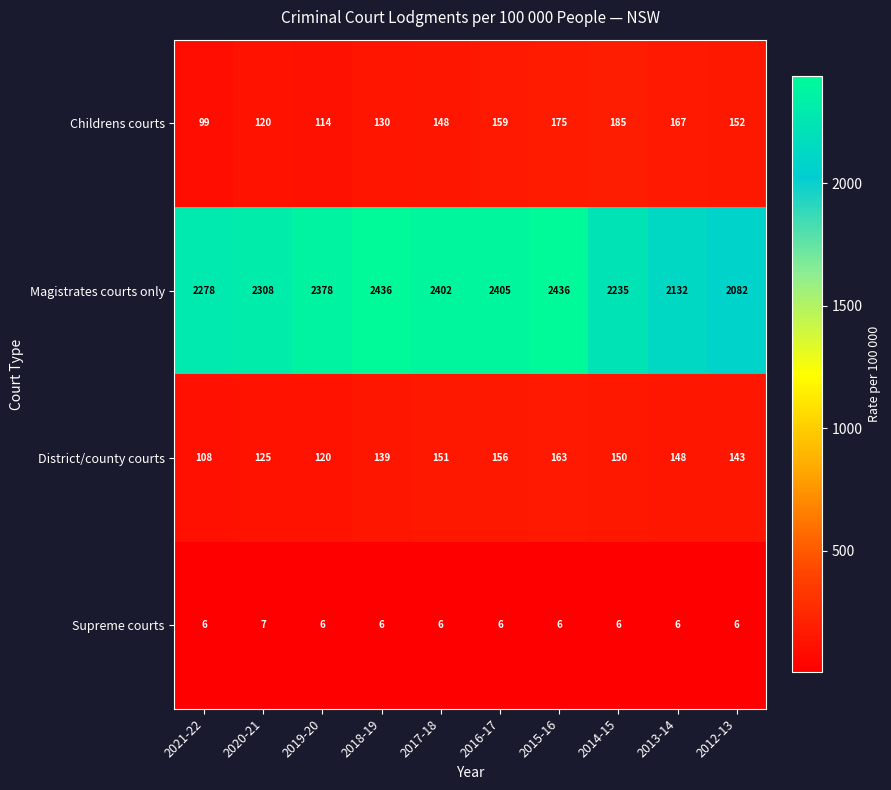

True or false: Magistrates courts only has a value of 2132 at 2013-14.

True